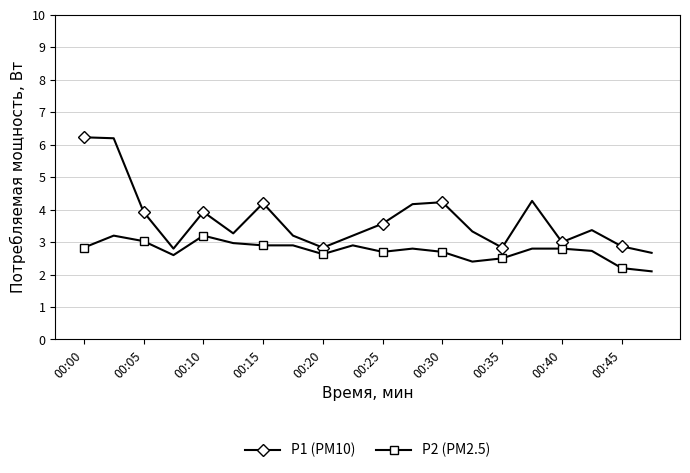

Rank the series by their average value, from lowest to highest.

P2 (PM2.5), P1 (PM10)